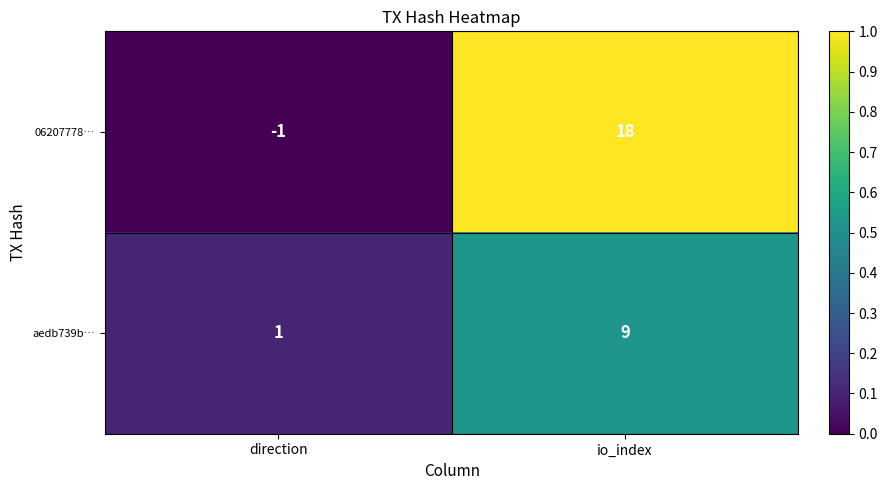

Which series has the largest total across all categories?

06207778…